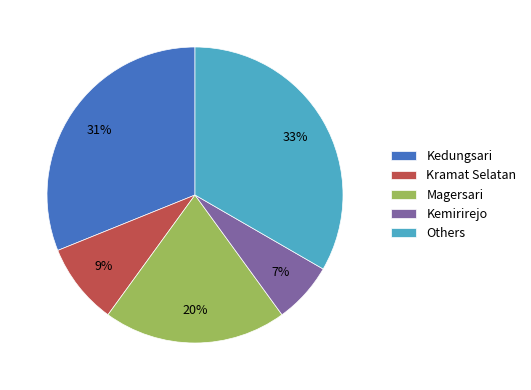

Count the number of slices in the pie.

5